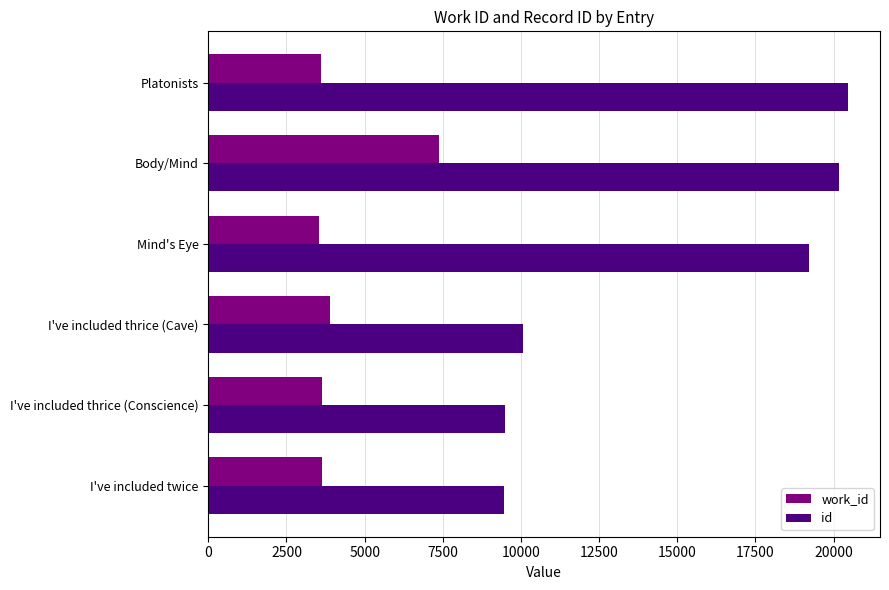

The value of work_id at Body/Mind is 4513. True or false?

False